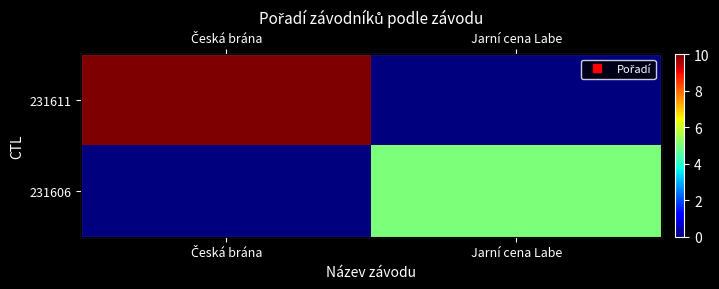

Rank the categories by 231606 value from highest to lowest.

Jarní cena Labe, Česká brána